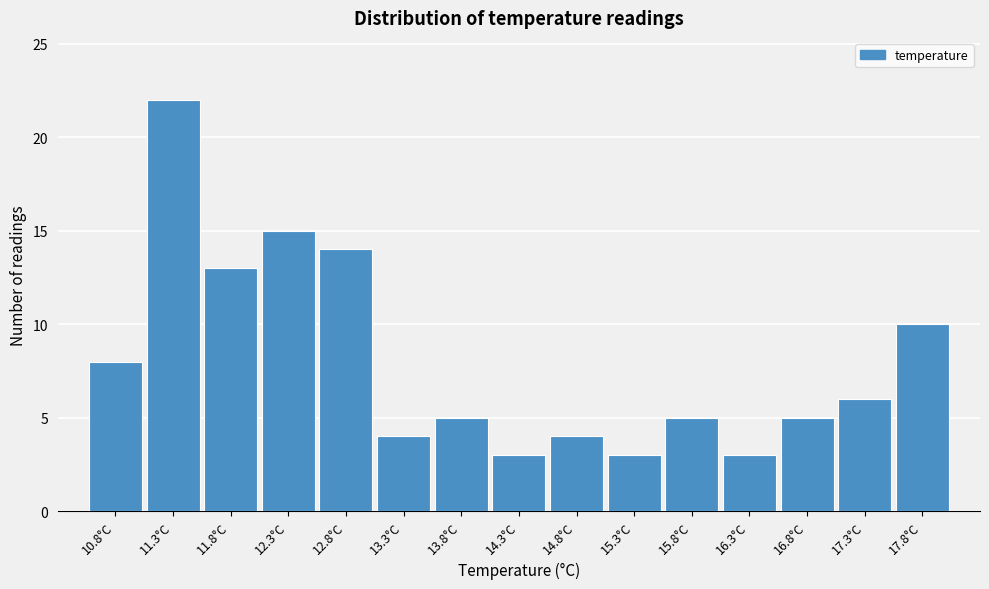

Reading left to right, extract all data points from this chart.

8	22	13	15	14	4	5	3	4	3	5	3	5	6	10